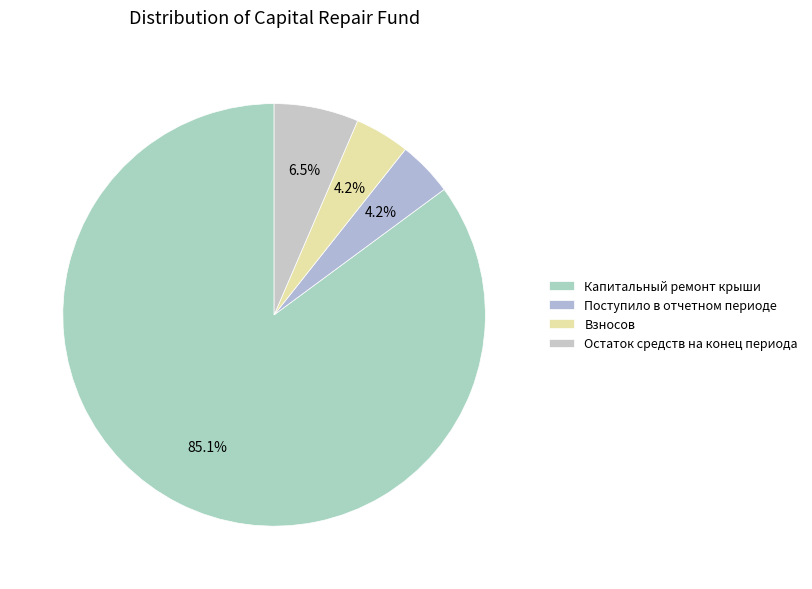

What portion of the pie excludes Поступило в отчетном периоде?

95.8%